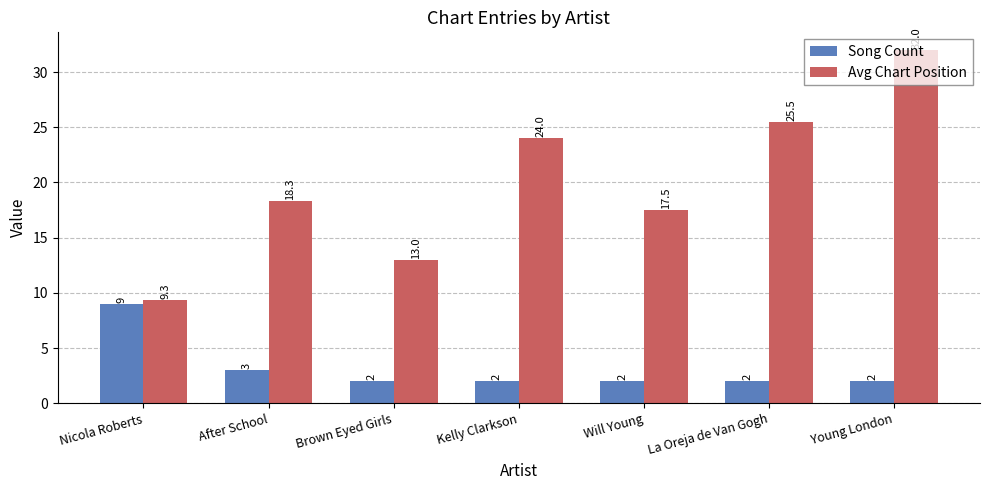

Is it true that Song Count equals 2.0 at Will Young?

True